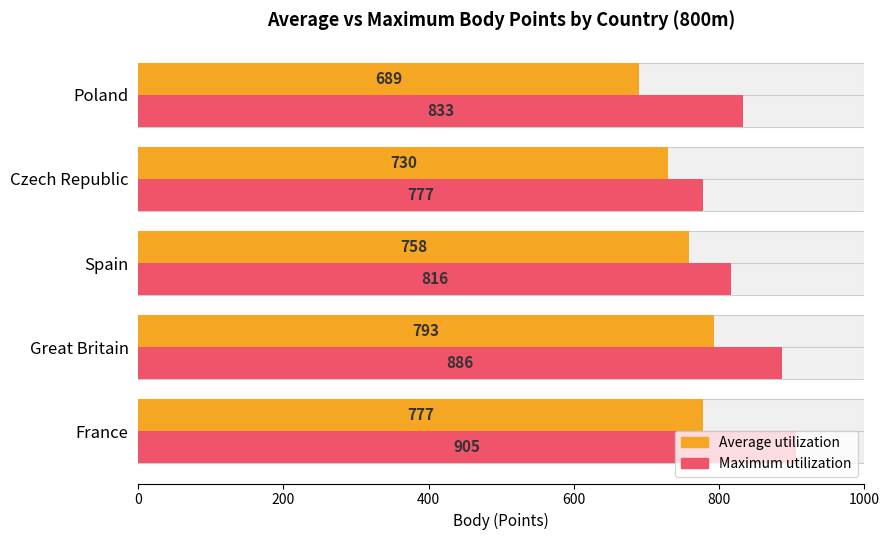

Which series has the widest spread of values?

Maximum utilization